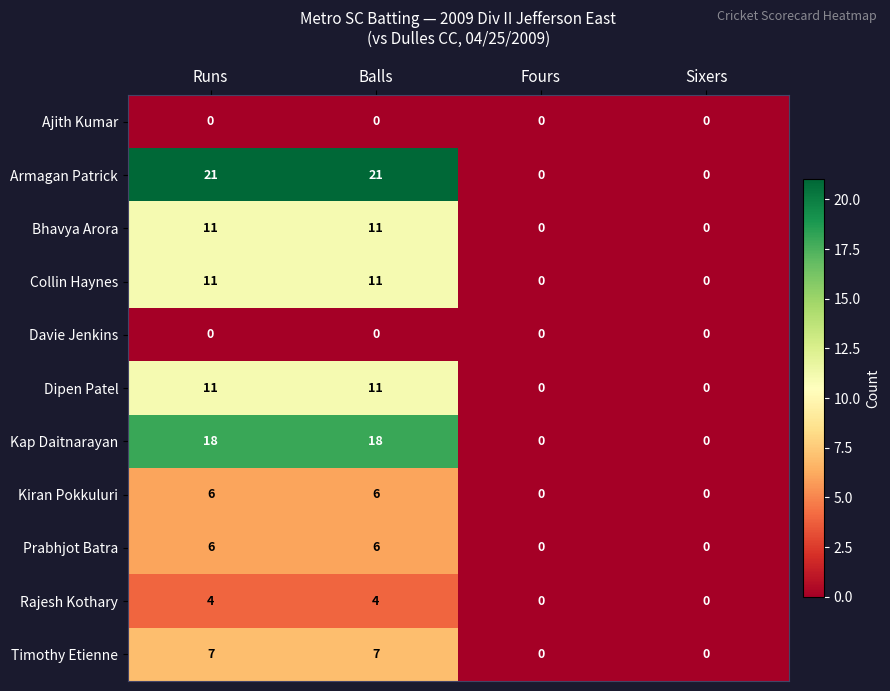

True or false: Prabhjot Batra has a value of 2 at Fours.

False